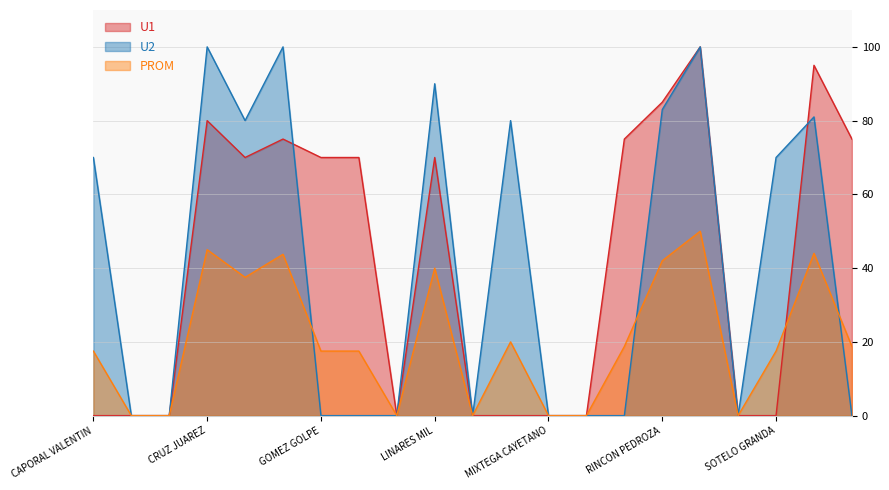

Rank the series at HERNANDEZ MARTHEN from lowest to highest value.

U2, PROM, U1